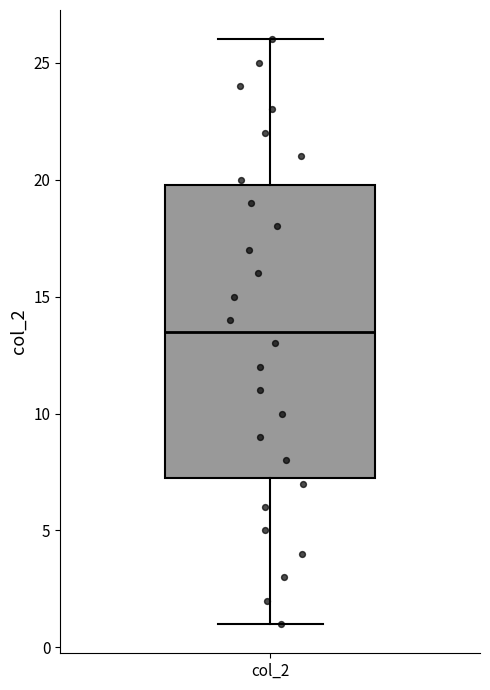

Where does the median line of the box for col_2 sit on the y-axis? The values are not printed on the chart, so give them approximately, as read against the axis.

13.5